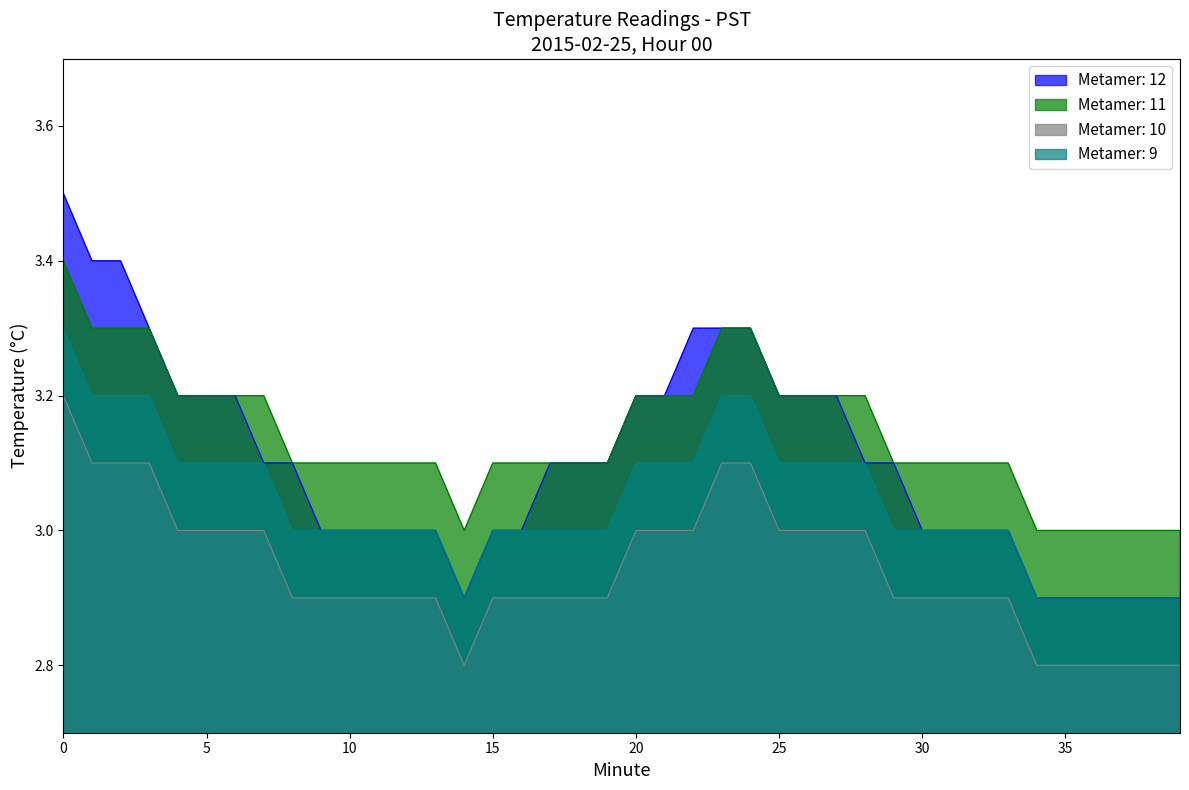

Count the Hour 0 values in the range 3 to 4.

40